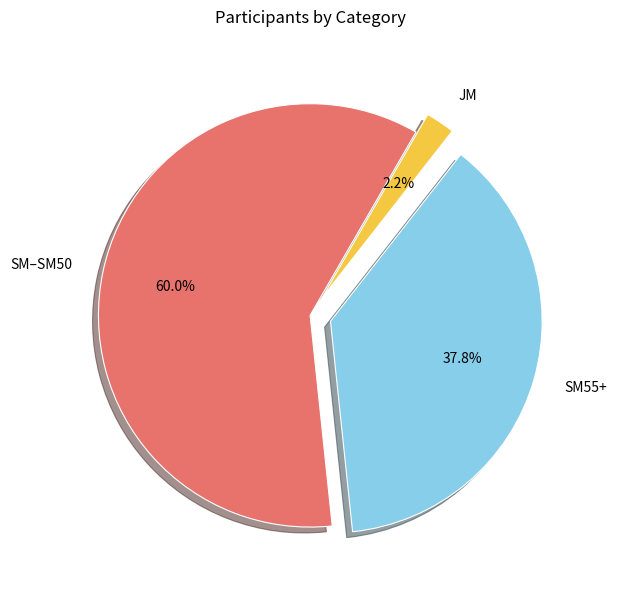

Is there a majority slice in this chart?

Yes